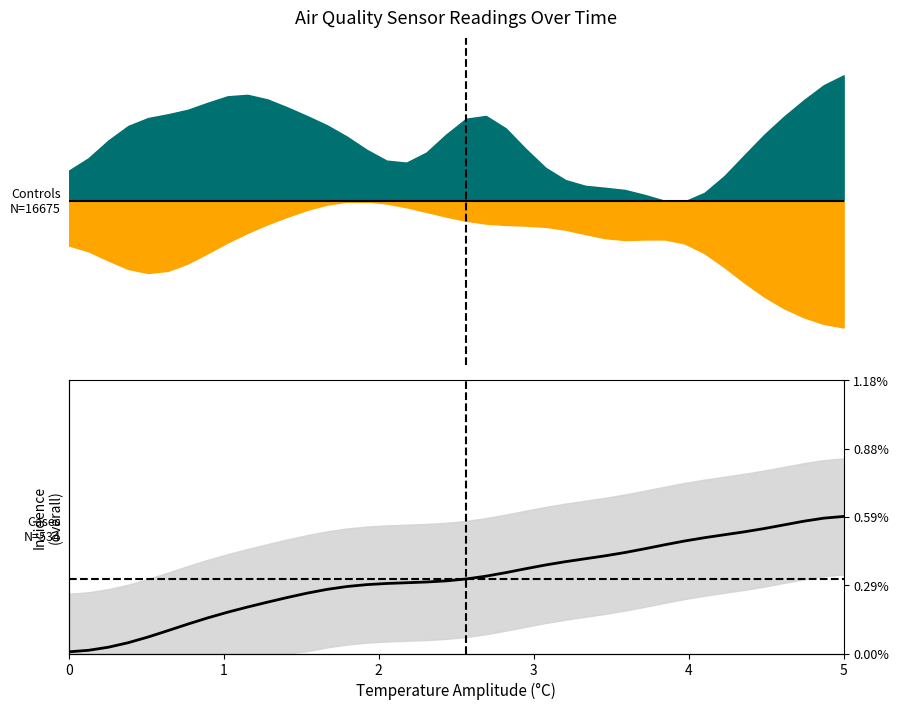

Does the chart have visible grid lines?

No